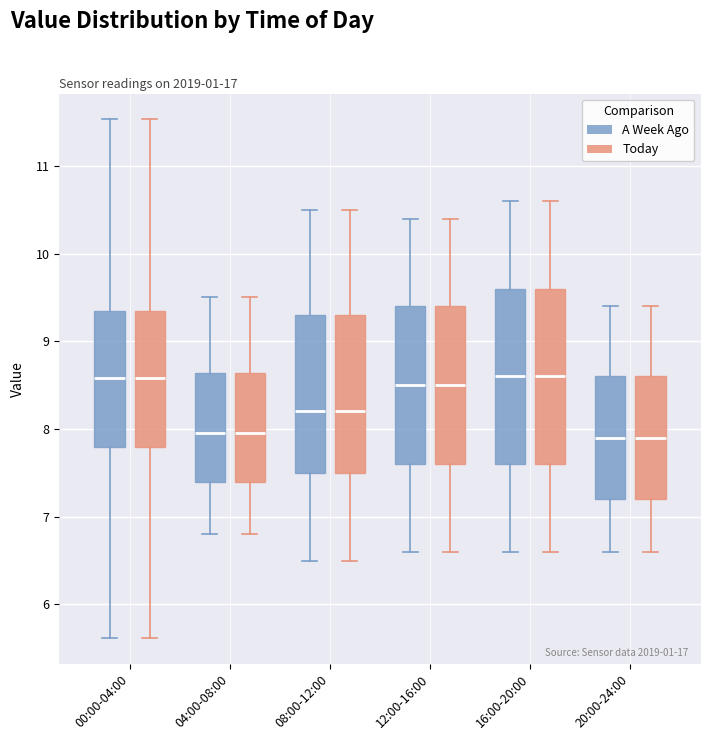

Reading left to right, read every box against the y-axis: the position of its median line, the range the box covers, and the ends of its whiskers. The values are not printed on the chart, so give them approximately, as read against the axis.

00:00-04:00 (A Week Ago): median 8.6, box 7.8 to 9.3, whiskers 5.6 to 11.5
00:00-04:00 (Today): median 8.6, box 7.8 to 9.3, whiskers 5.6 to 11.5
04:00-08:00 (A Week Ago): median 8.0, box 7.4 to 8.6, whiskers 6.8 to 9.5
04:00-08:00 (Today): median 8.0, box 7.4 to 8.6, whiskers 6.8 to 9.5
08:00-12:00 (A Week Ago): median 8.2, box 7.5 to 9.3, whiskers 6.5 to 10.5
08:00-12:00 (Today): median 8.2, box 7.5 to 9.3, whiskers 6.5 to 10.5
12:00-16:00 (A Week Ago): median 8.5, box 7.6 to 9.4, whiskers 6.6 to 10.4
12:00-16:00 (Today): median 8.5, box 7.6 to 9.4, whiskers 6.6 to 10.4
16:00-20:00 (A Week Ago): median 8.6, box 7.6 to 9.6, whiskers 6.6 to 10.6
16:00-20:00 (Today): median 8.6, box 7.6 to 9.6, whiskers 6.6 to 10.6
20:00-24:00 (A Week Ago): median 7.9, box 7.2 to 8.6, whiskers 6.6 to 9.4
20:00-24:00 (Today): median 7.9, box 7.2 to 8.6, whiskers 6.6 to 9.4